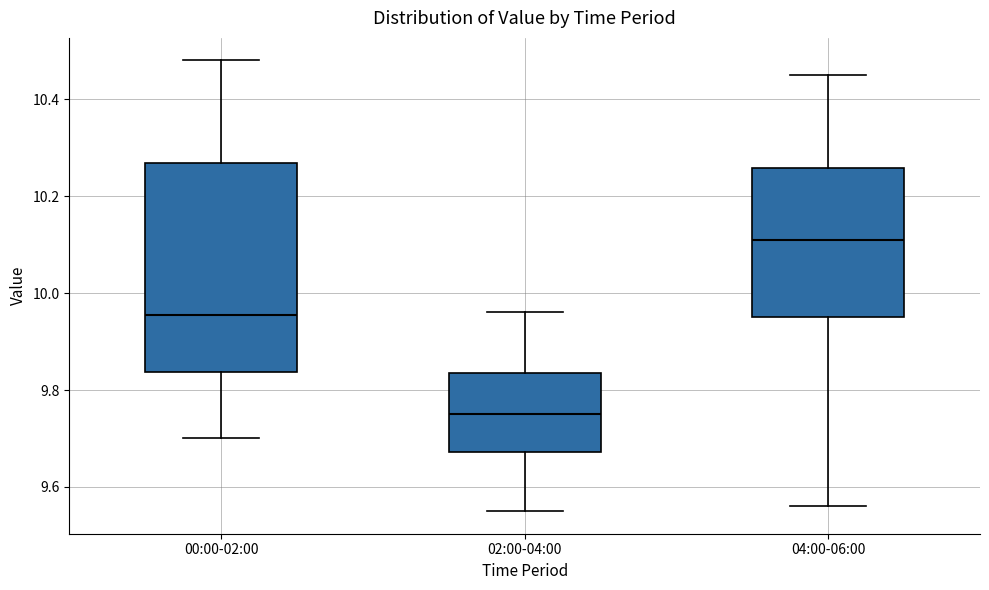

Where does the upper whisker of the box for 02:00-04:00 end on the y-axis? The values are not printed on the chart, so give them approximately, as read against the axis.

9.96